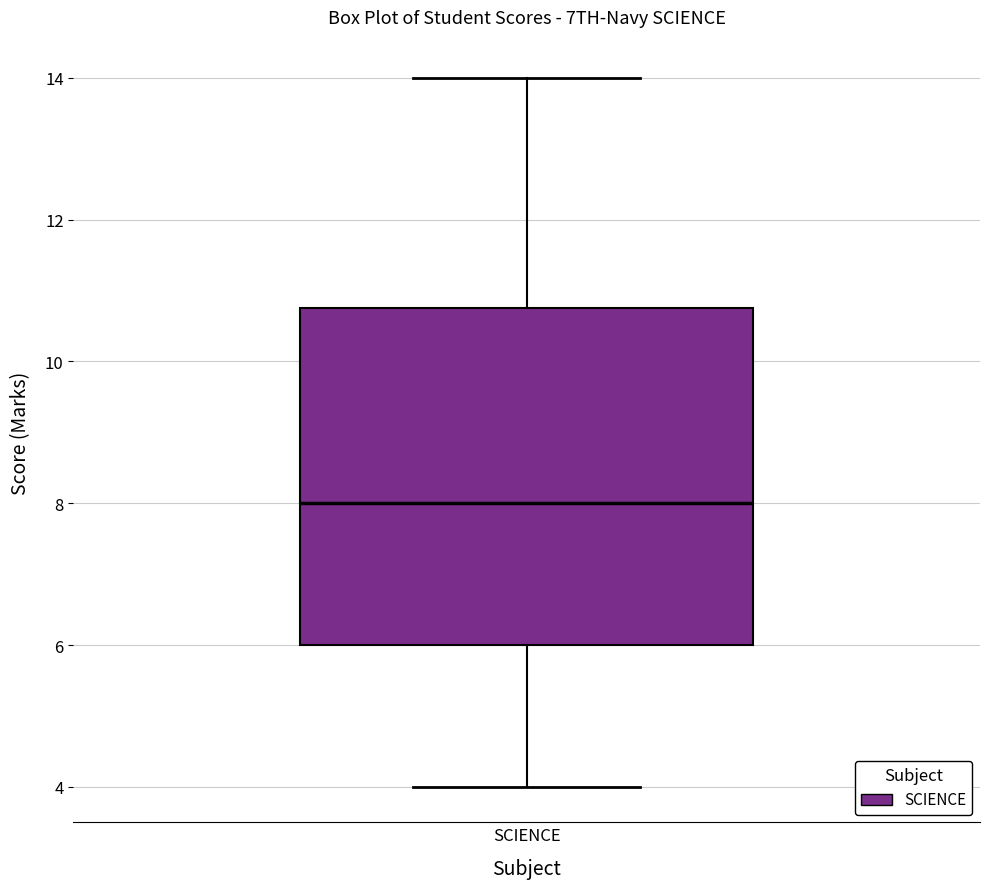

Read this box plot against the y-axis: the position of the median line, the range covered by the box, and the ends of both whiskers. The values are not printed on the chart, so give them approximately, as read against the axis.

median 8.0, box 6.0 to 10.8, whiskers 4.0 to 14.0